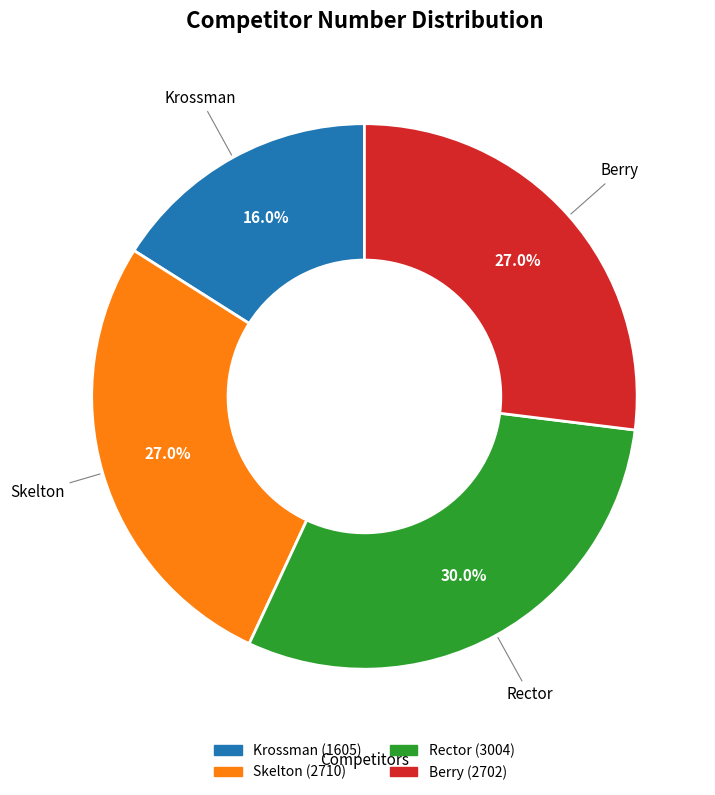

Which slice is the smallest?

Krossman